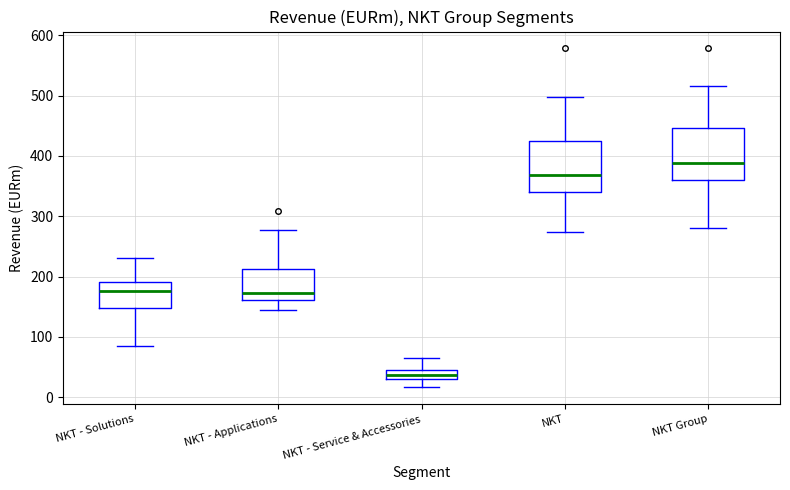

Where does the median line of the box for NKT sit on the y-axis? The values are not printed on the chart, so give them approximately, as read against the axis.

370